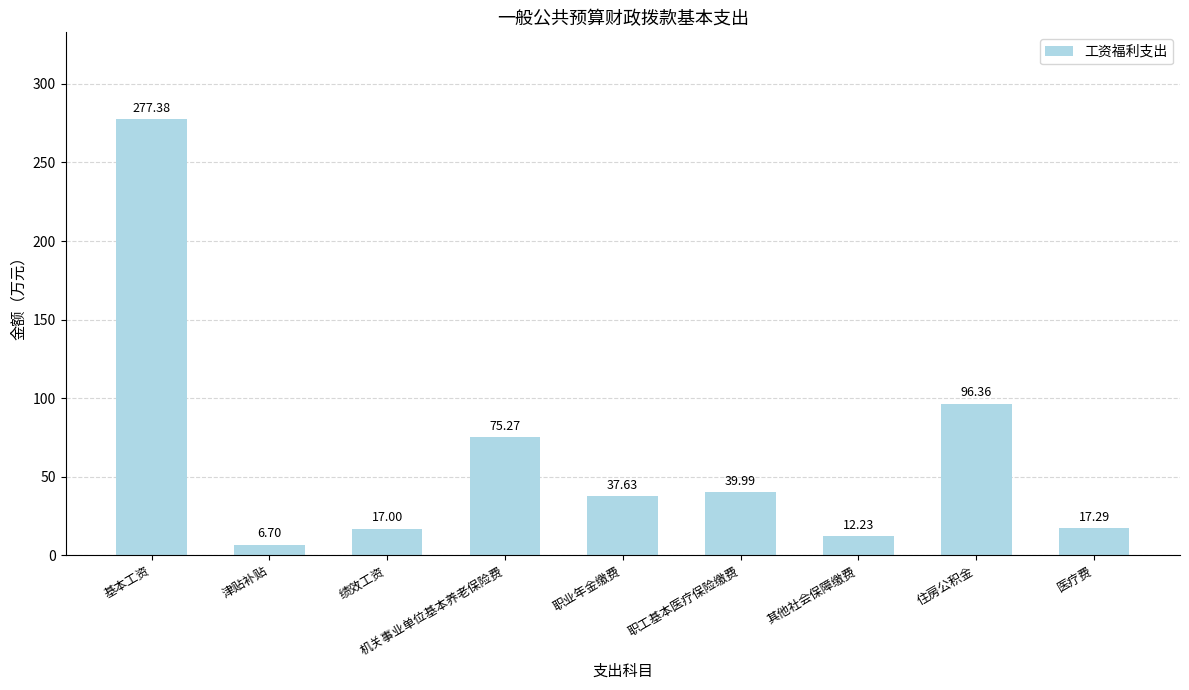

Reading right to left, what are all the values shown in this chart?

17.3	96.4	12.2	40.0	37.6	75.3	17.0	6.7	277.4